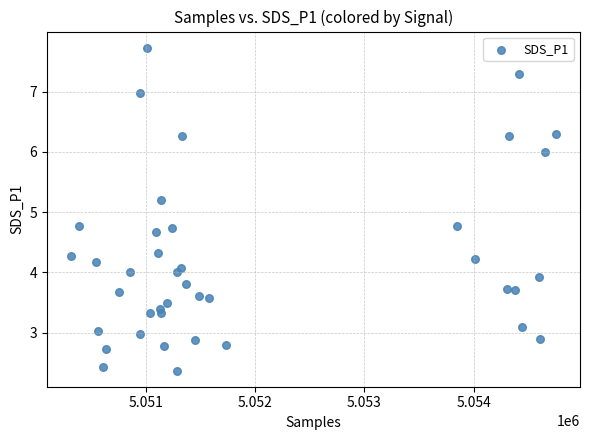

What is the range of Y values (max minus min)?

5.4